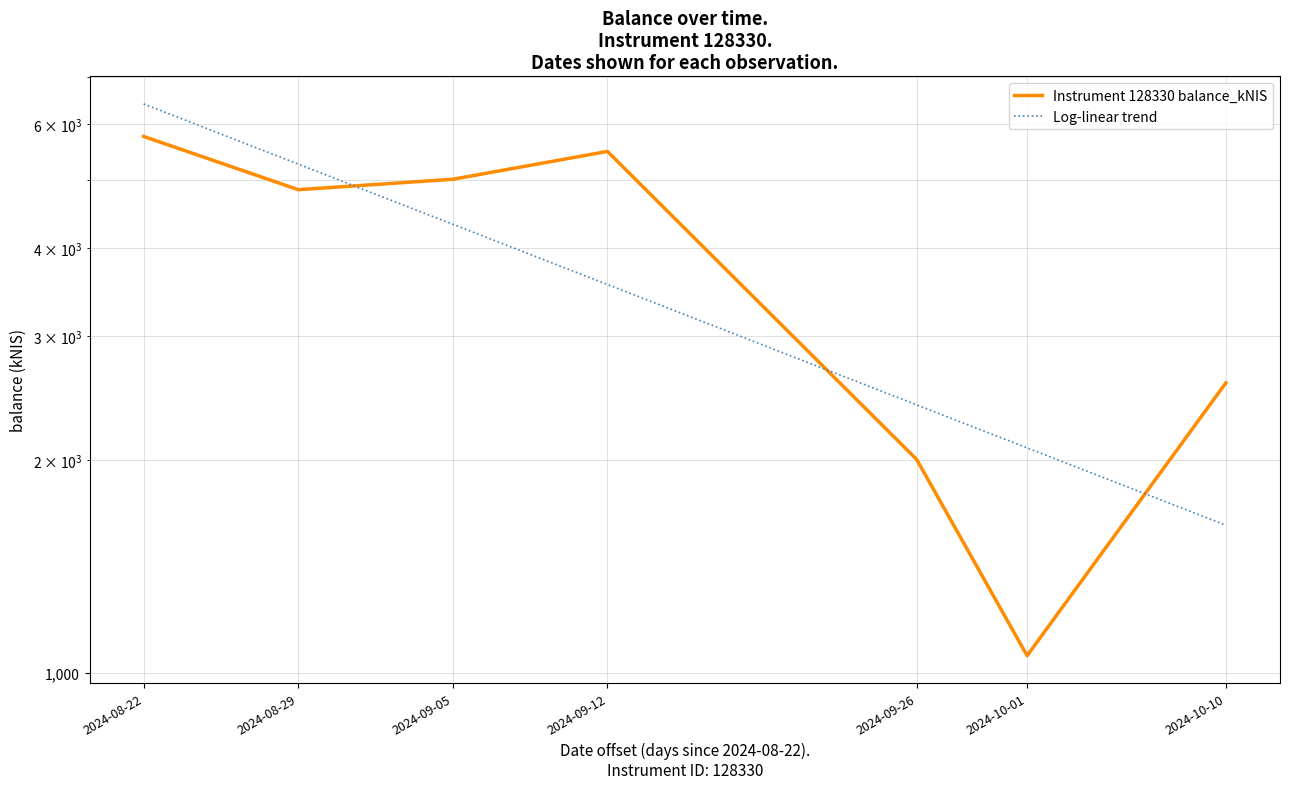

The chart shows a value of 1389.6 at 2024-10-10. True or false?

False